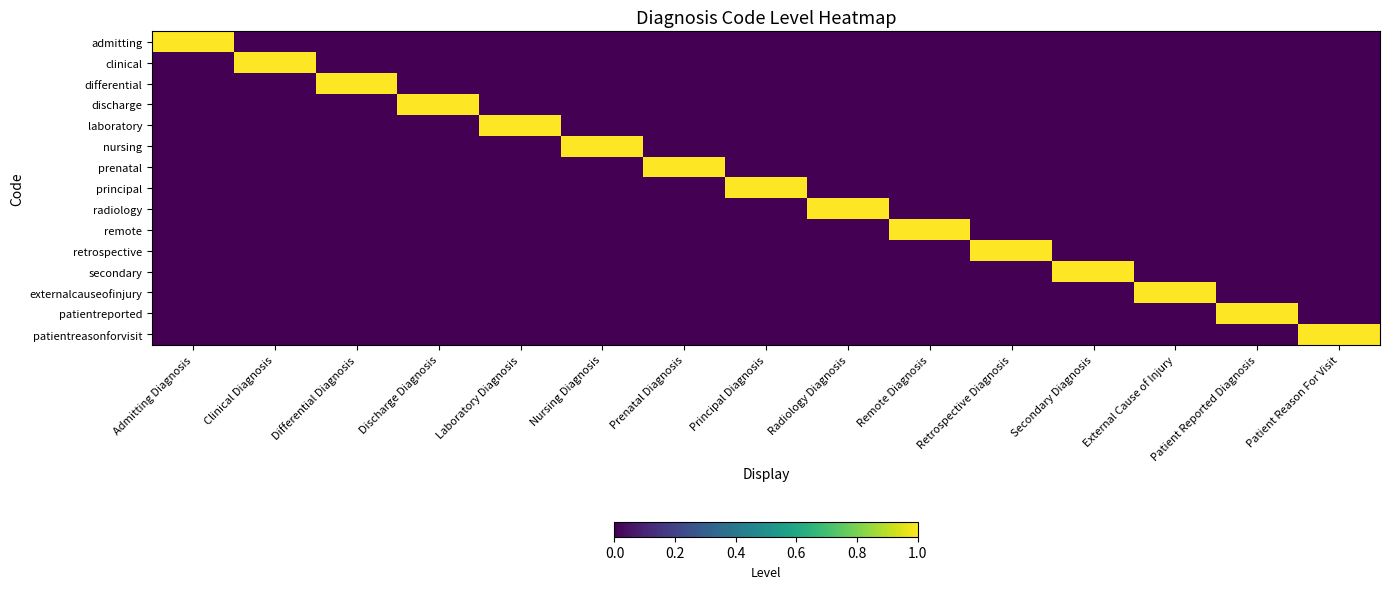

Which series has the largest range (max minus min)?

admitting